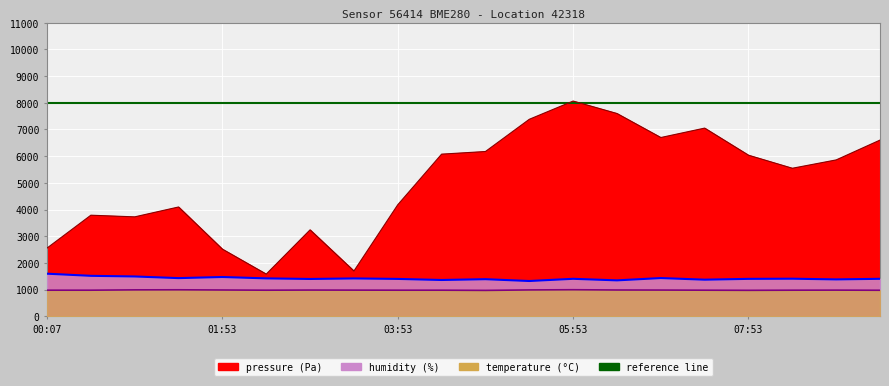

Where is temperature nearest to the value 982?

02:53